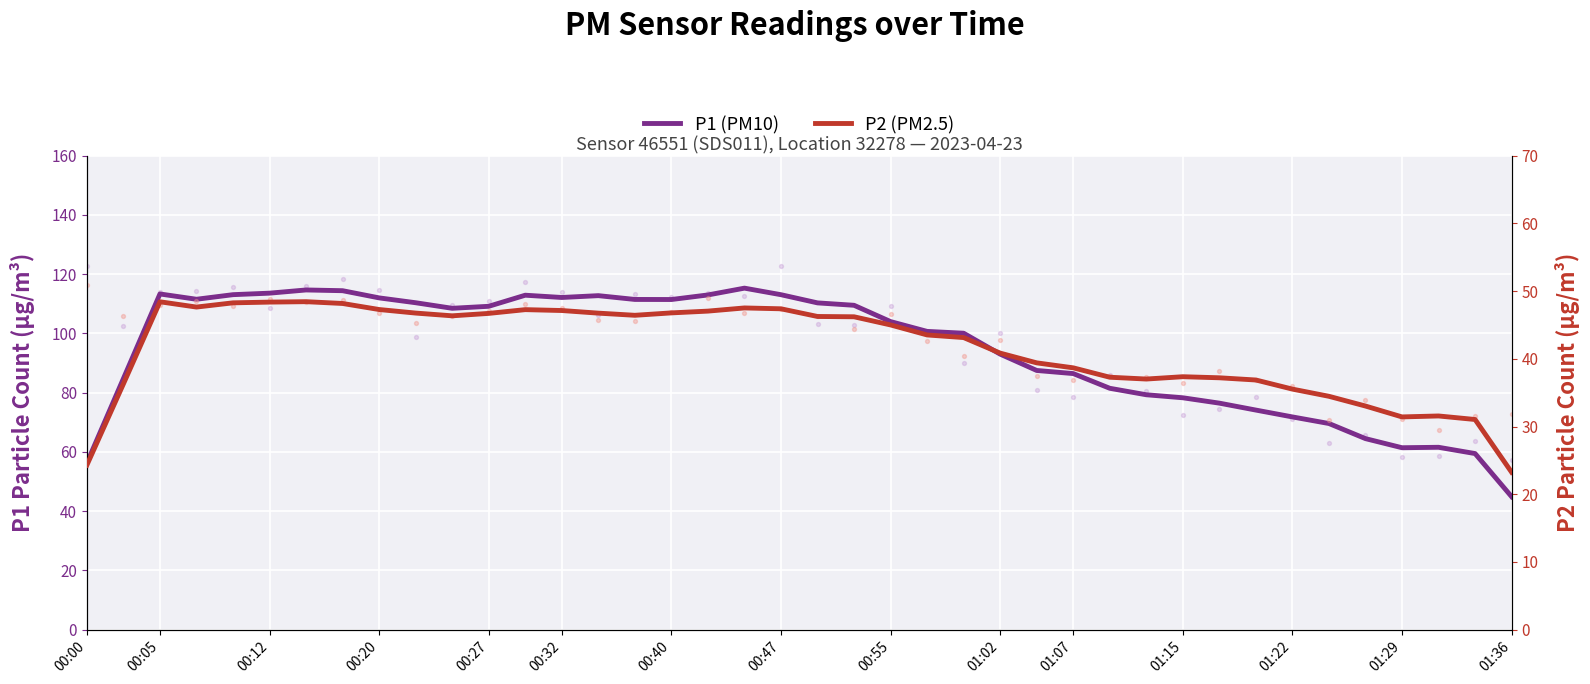

At how many categories does at least one series exceed 103?

21